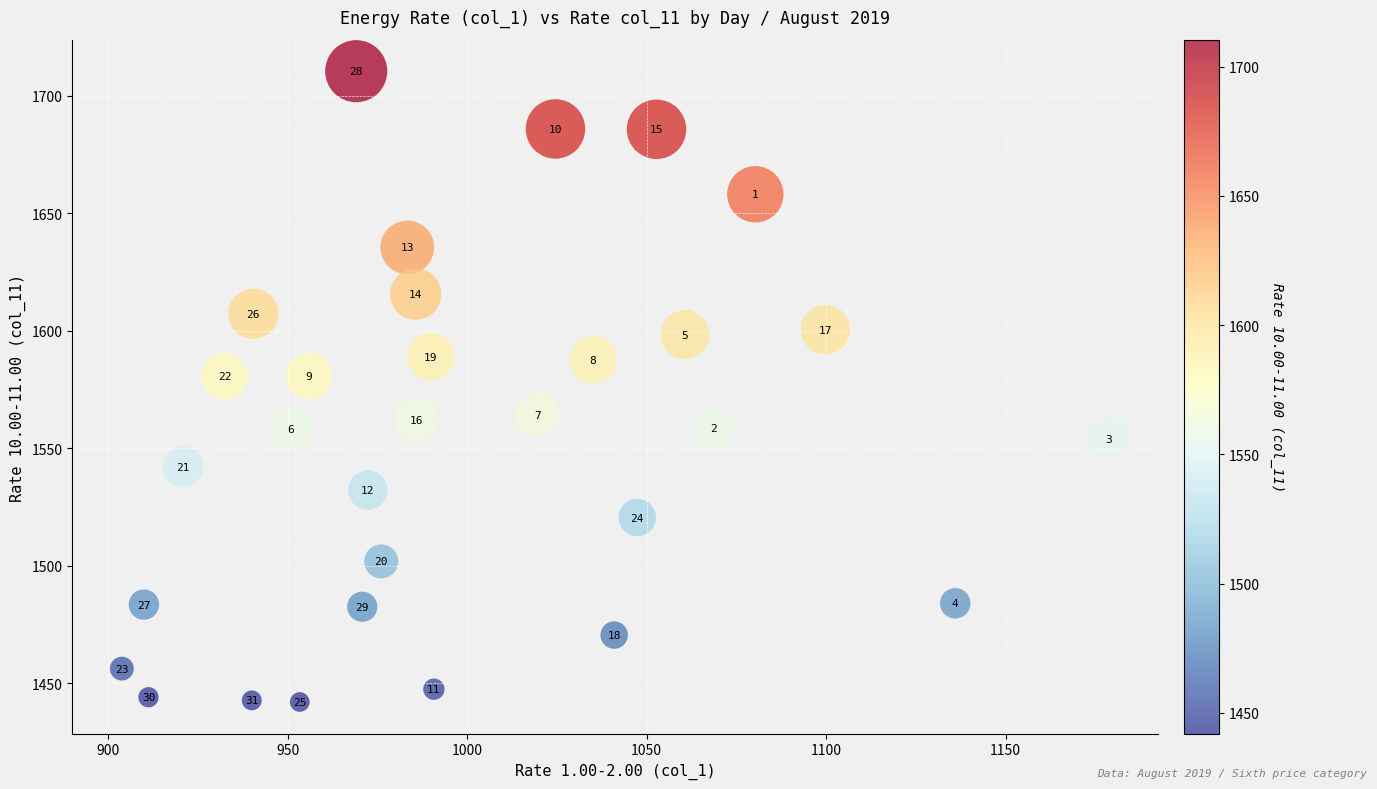

What Y value in the scatter plot is closest to 1576?

1580.6